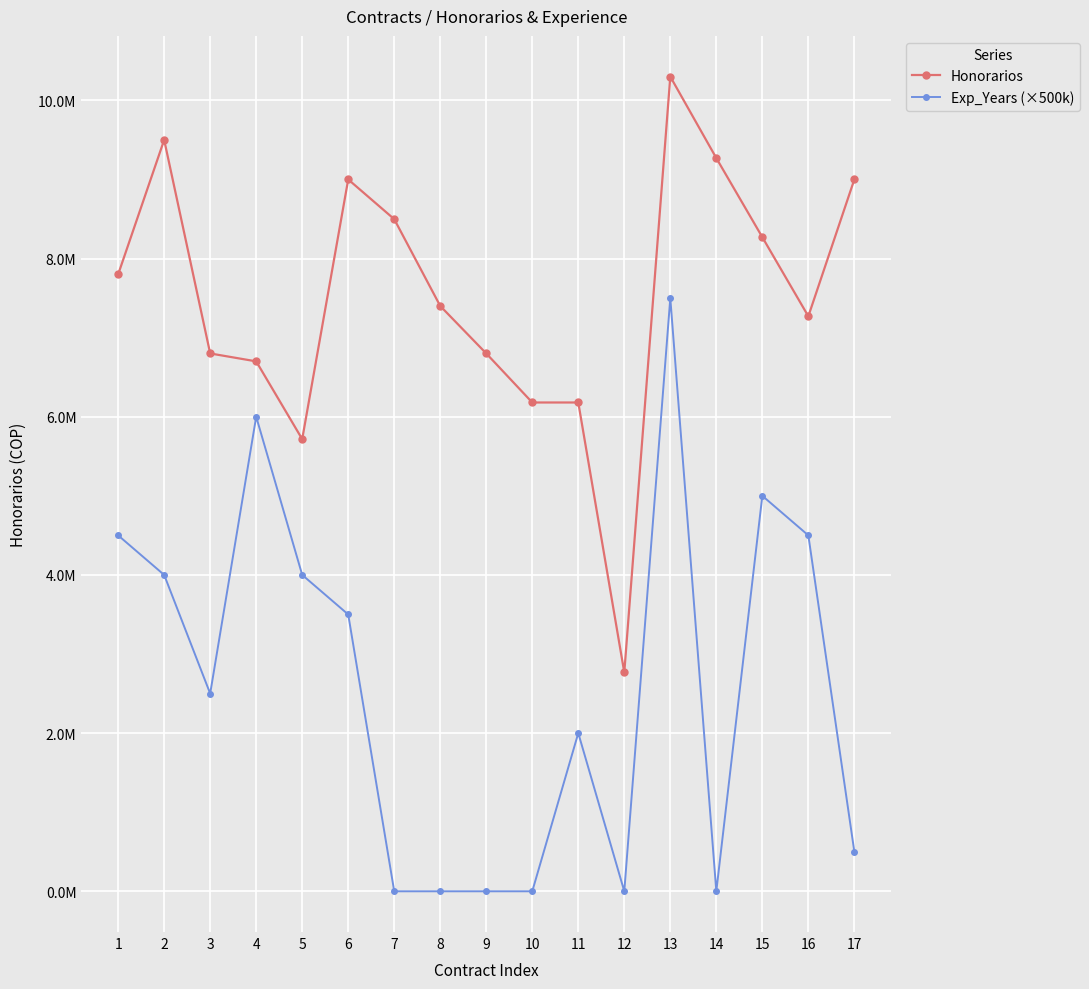

At which category is the sum across all series the highest?

13